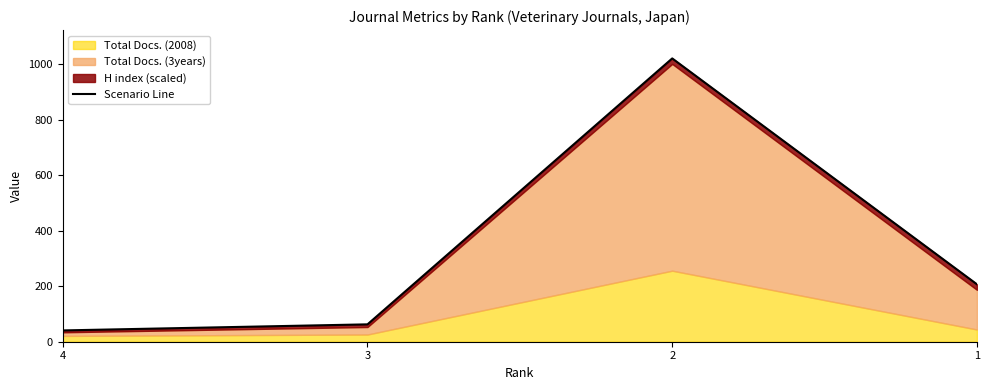

Where does the data first go above 206?

2